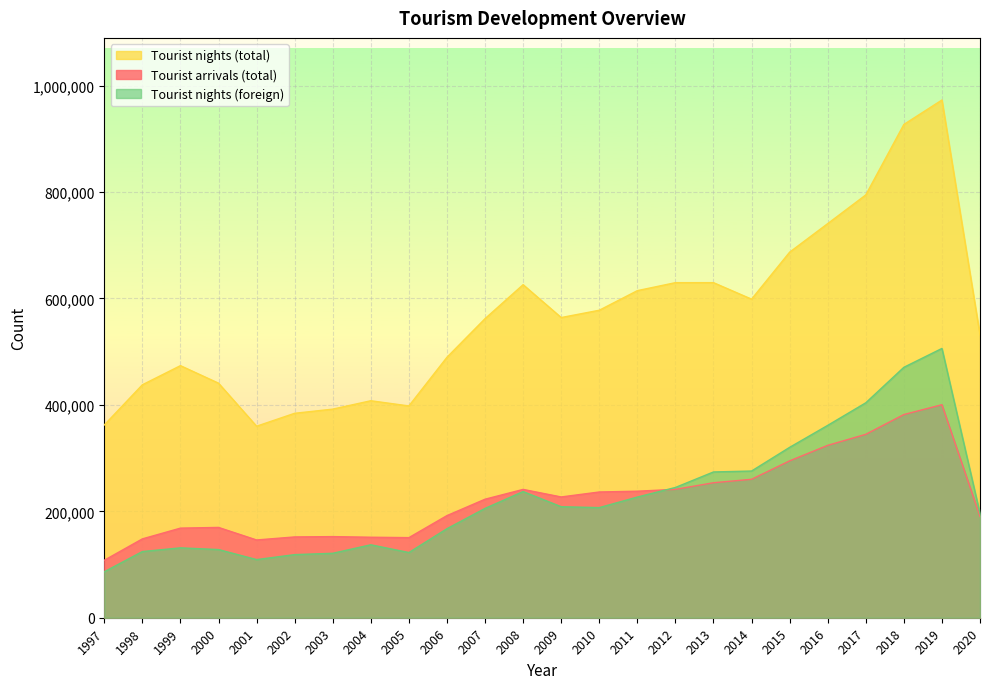

At how many categories does at least one series exceed 833177?

2